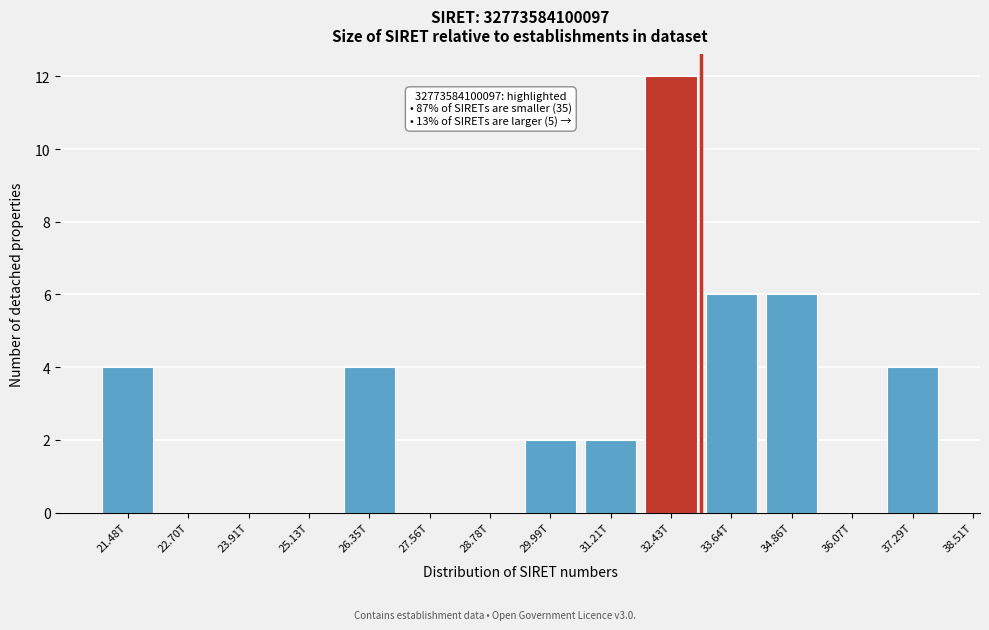

Reading left to right, extract all data points from this chart.

21.48T=4	22.70T=0	23.91T=0	25.13T=0	26.35T=4	27.56T=0	28.78T=0	29.99T=2	31.21T=2	32.43T=12	33.64T=6	34.86T=6	36.07T=0	37.29T=4